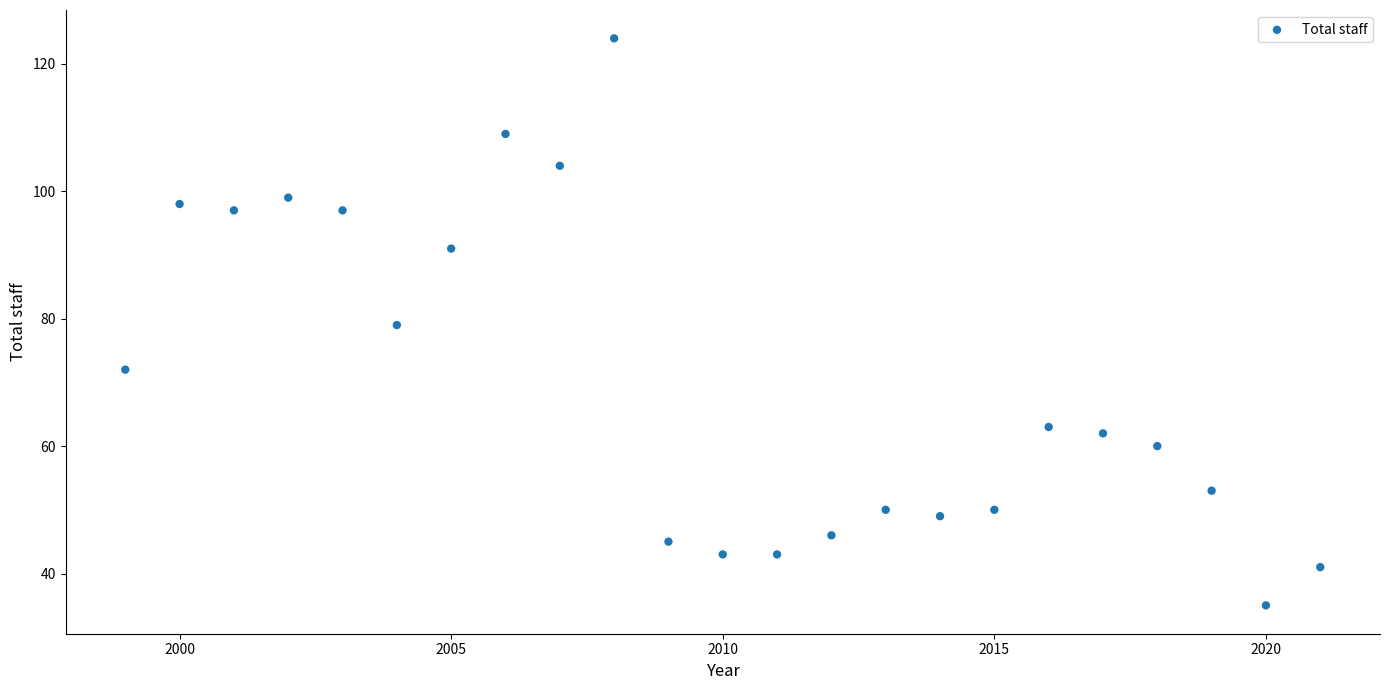

What is the range of X values (max minus min)?

22